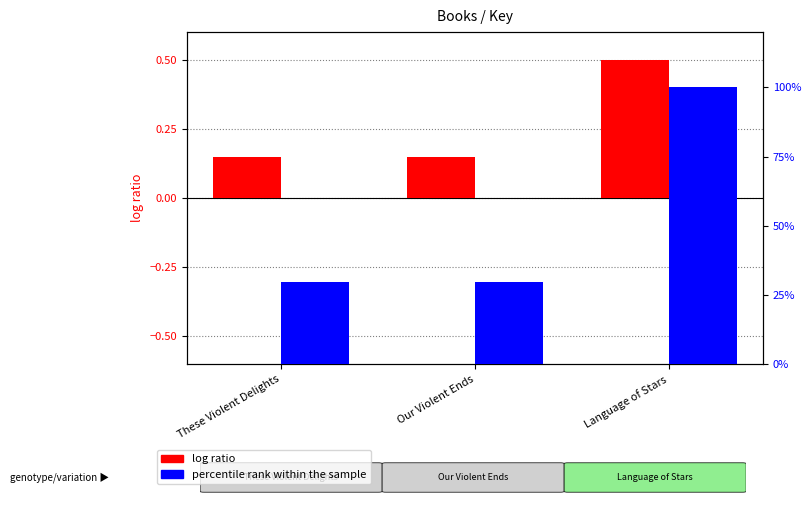

Is it true that log ratio equals 0.2 at These Violent Delights?

False